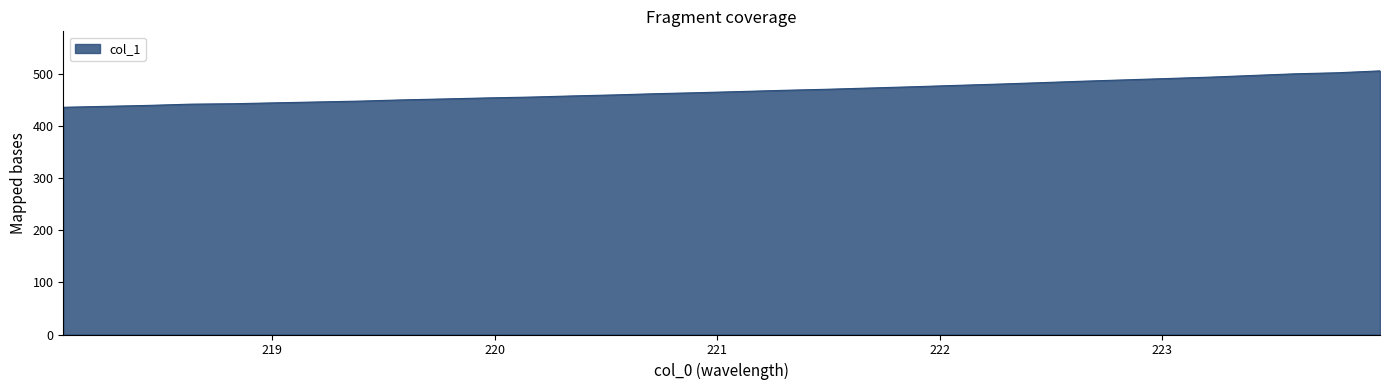

What is the greatest value displayed?

505.1